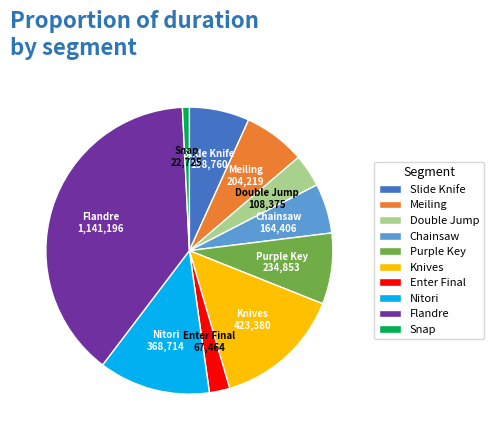

Does Chainsaw represent more than half of the total?

No